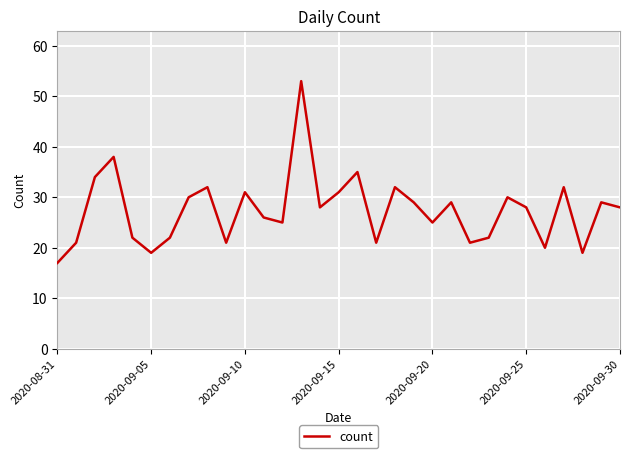

What is the smallest value displayed?

17